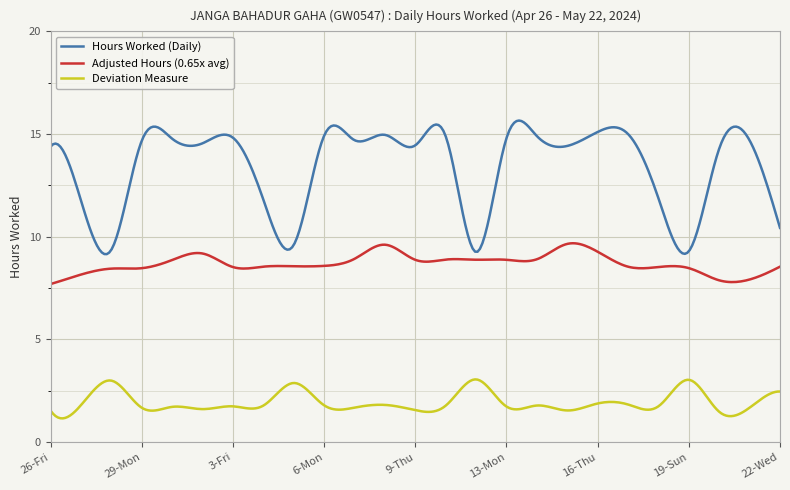

Rank the series by their maximum value, from lowest to highest.

Deviation Measure, Adjusted Hours (0.65x avg), Hours Worked (Daily)